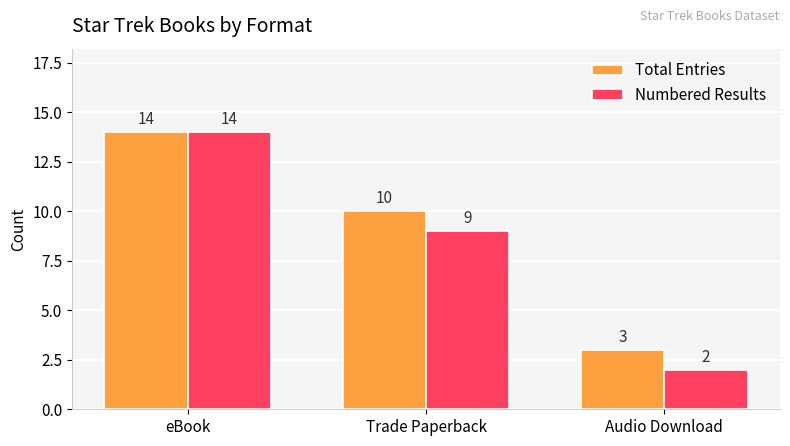

The Numbered Results series shows 3 at Audio Download. True or false?

False